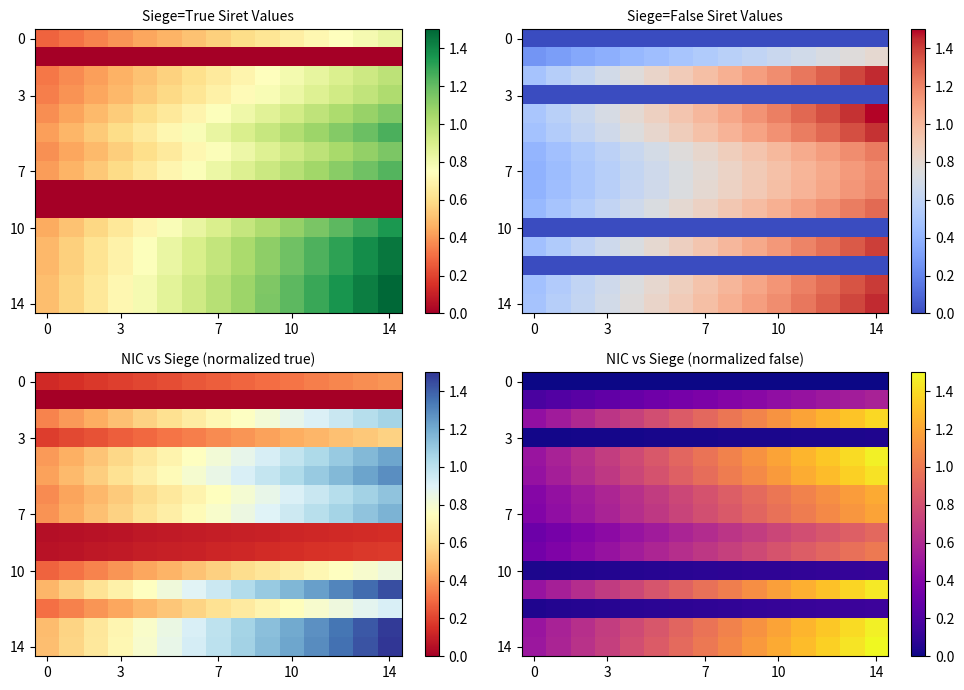

How many data points does each series have?

15